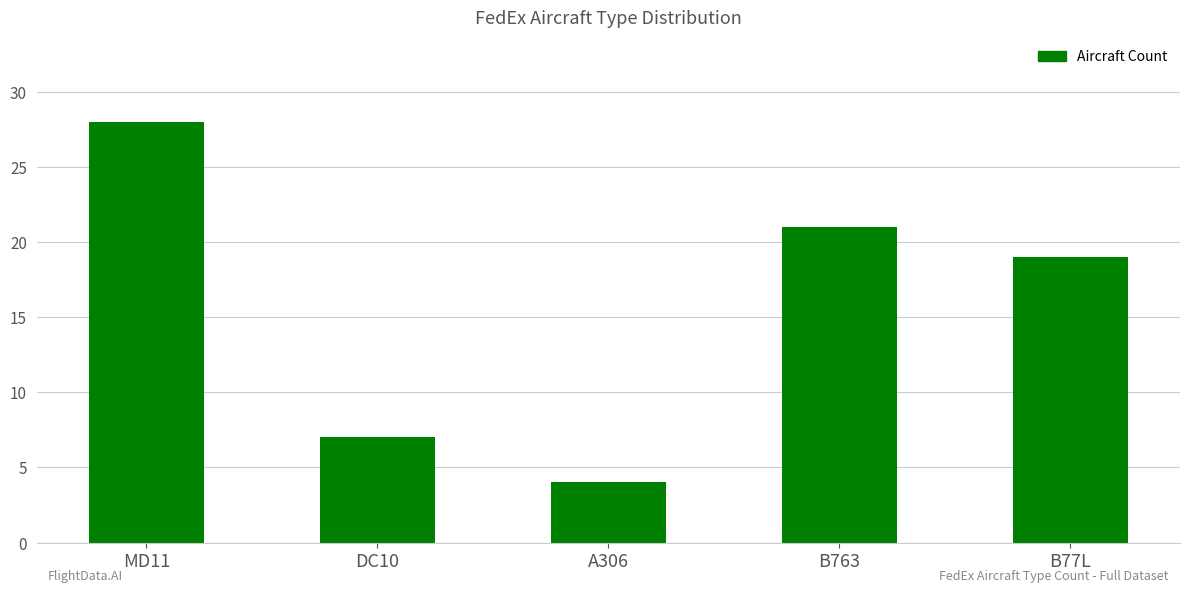

What is the difference between the second highest and second lowest values?

14